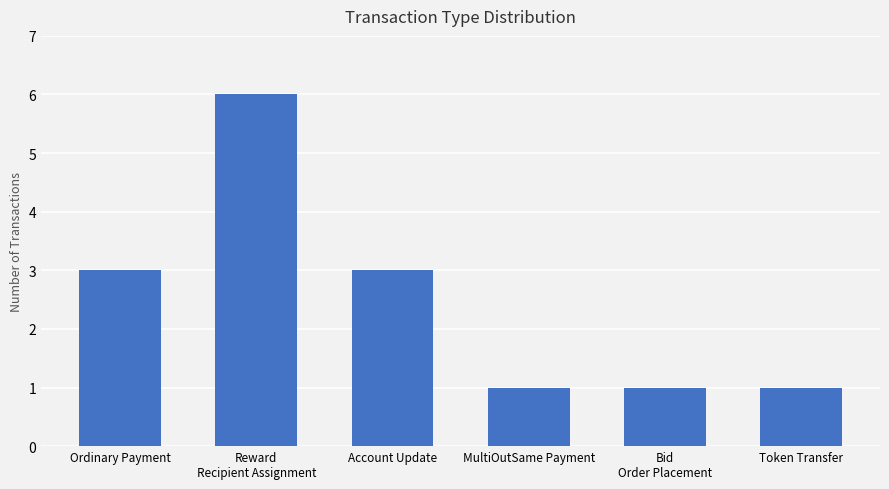

Reading left to right, what are all the values shown in this chart?

3	6	3	1	1	1